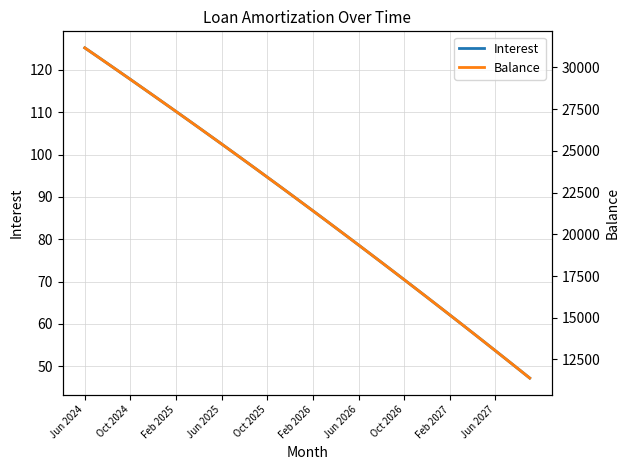

What position from the left is 29?

30